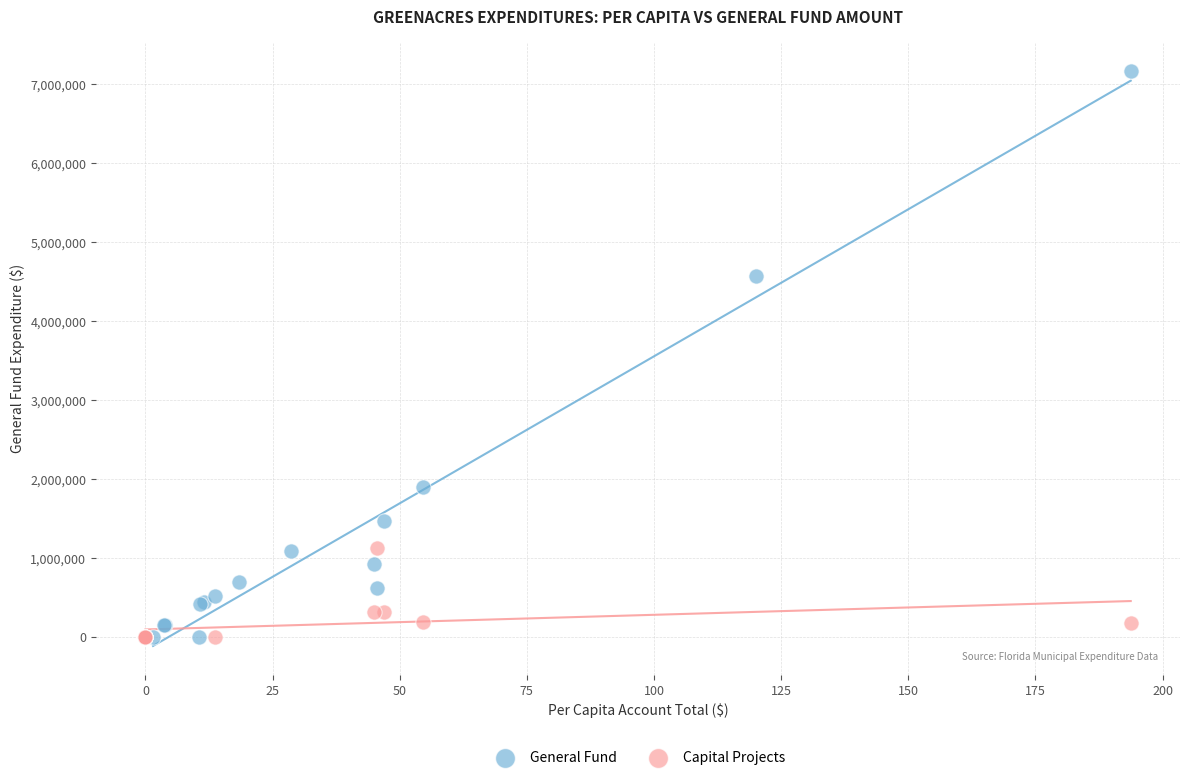

Which series reaches the maximum Y coordinate?

General Fund